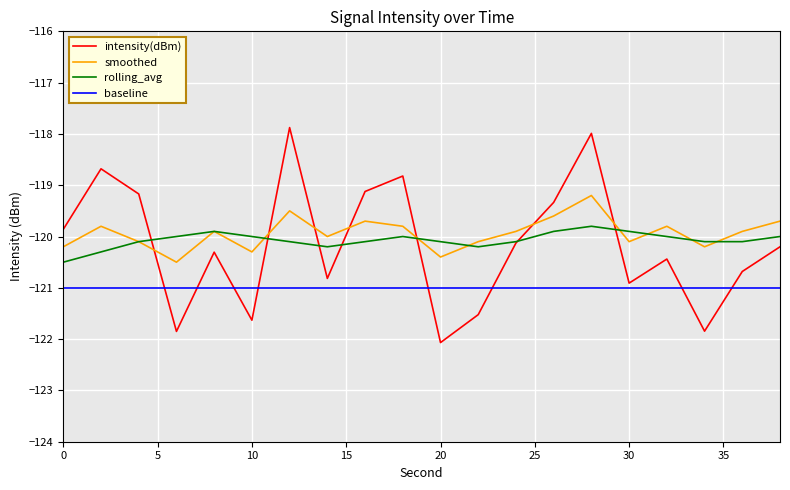

List the series in order of their peak value, lowest first.

baseline, rolling_avg, smoothed, intensity(dBm)